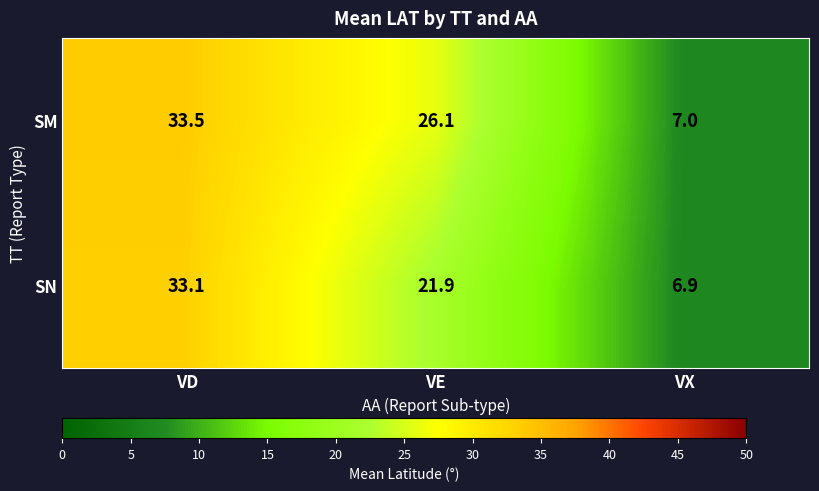

How many data points does each series have?

3